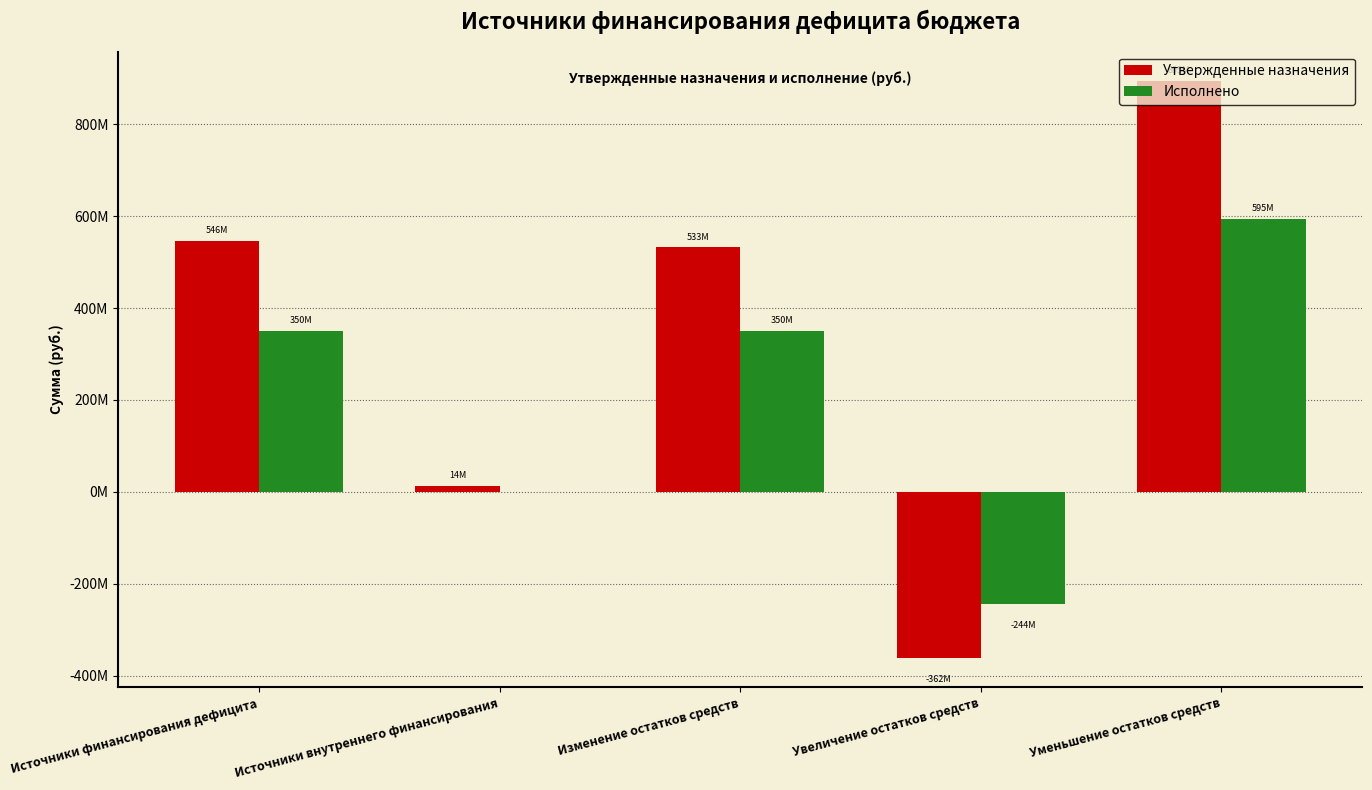

What are all the series names shown in the legend?

Утвержденные назначения, Исполнено